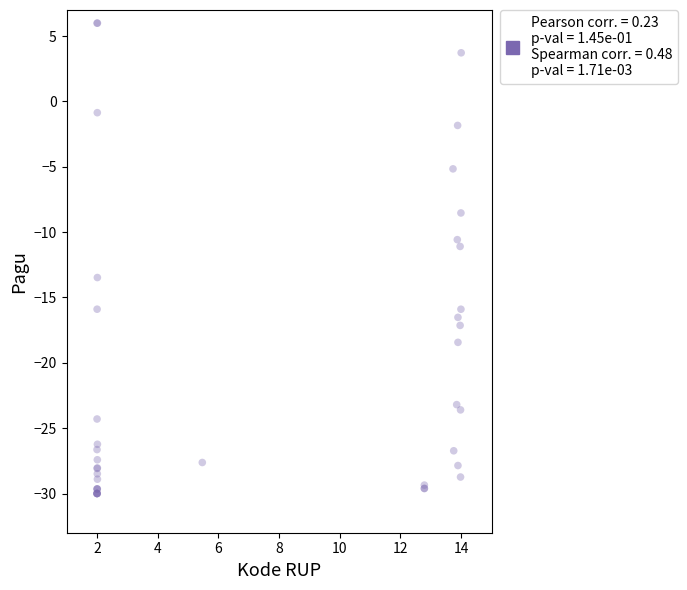

What Y value in the scatter plot is closest to -12?

-11.1